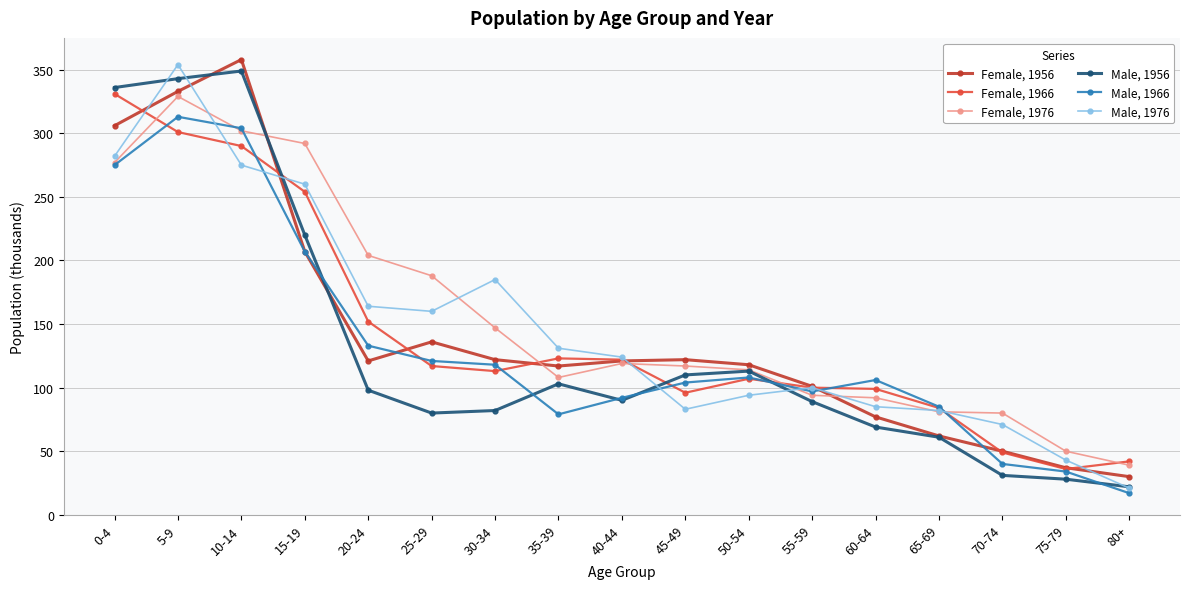

What is the value of the Female, 1976 point at the 6th from the left?

188